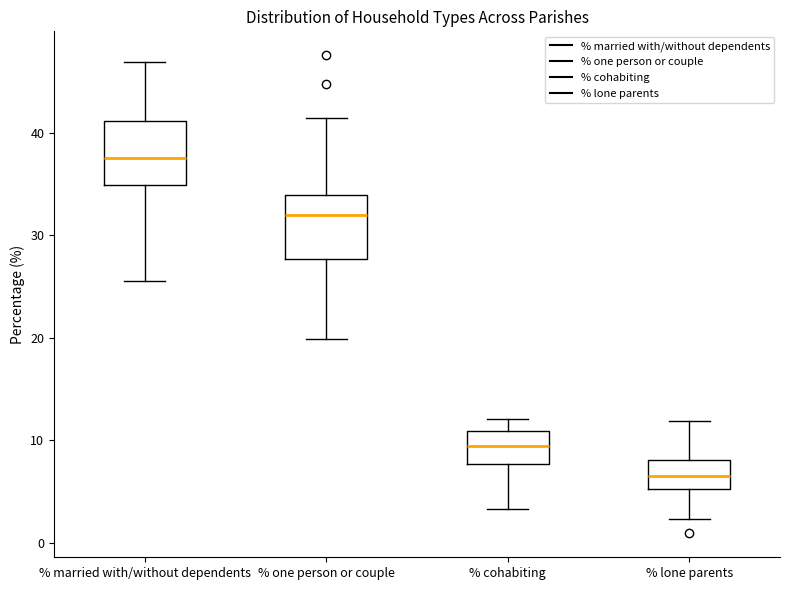

Where does the median line of the box for % one person or couple sit on the y-axis? The values are not printed on the chart, so give them approximately, as read against the axis.

32